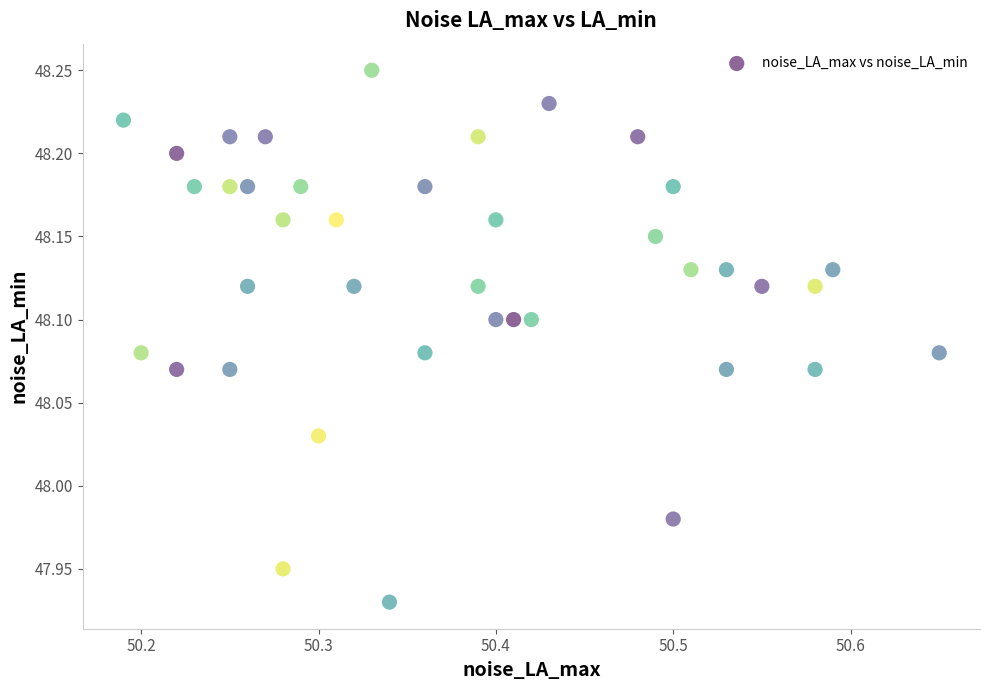

What is the range of Y values (max minus min)?

0.3